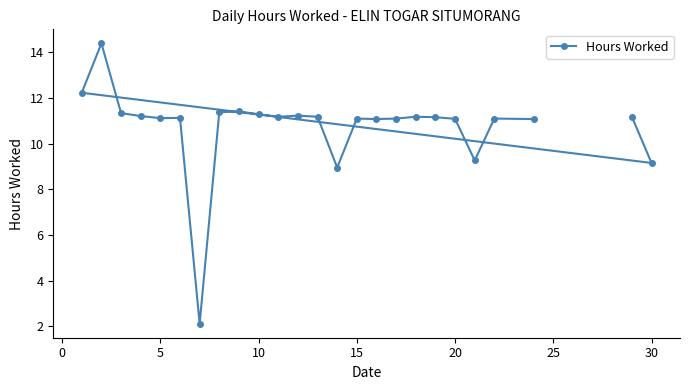

Read the value at 24.

11.1